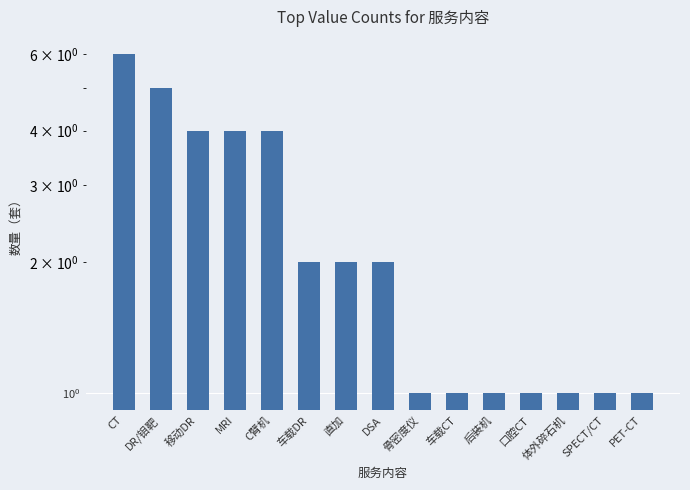

What is the average value?

2